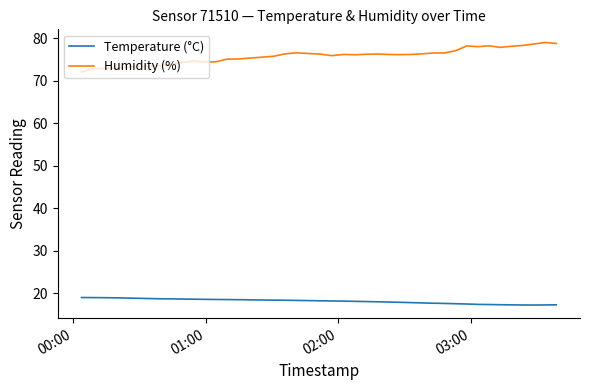

True or false: Temperature (°C) and Humidity (%) intersect in this chart.

False